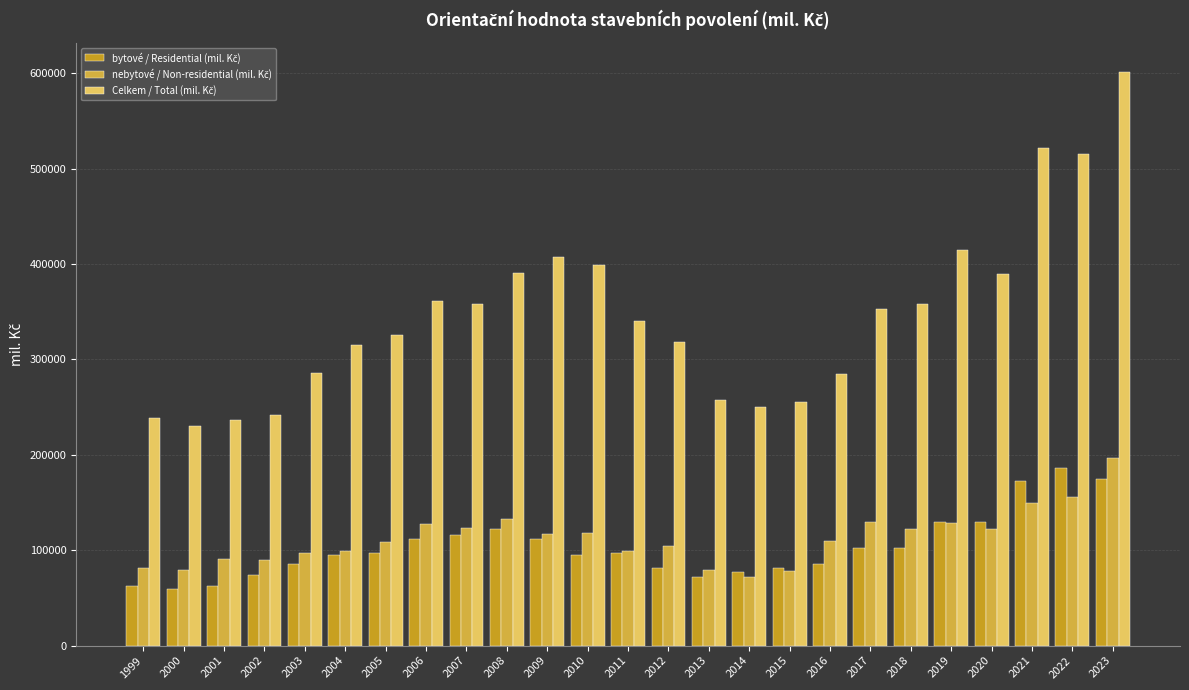

How many bars are there in total?

75